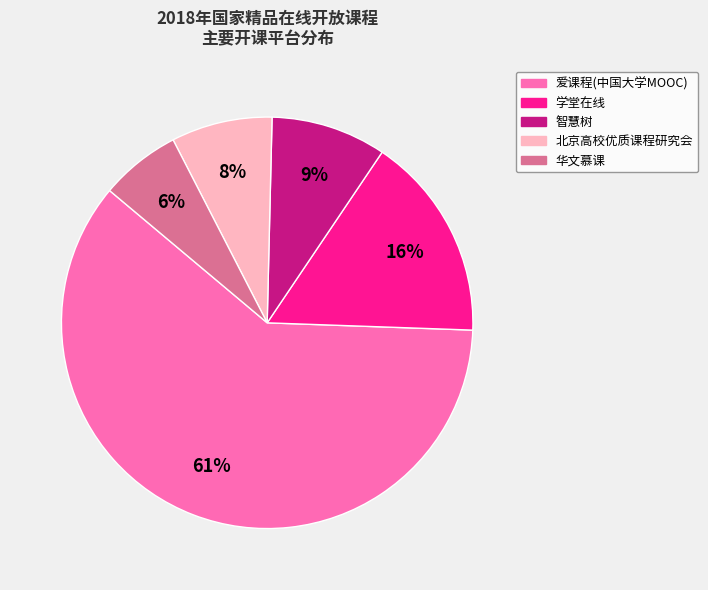

Which category has the biggest portion of the pie?

爱课程(中国大学MOOC)